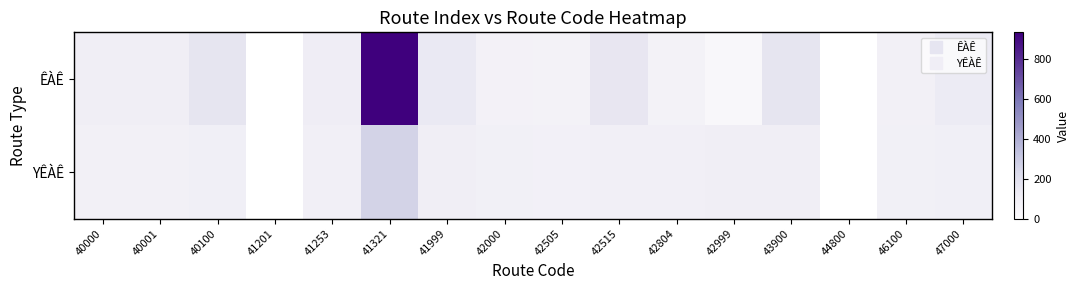

Rank the series by their average value, from lowest to highest.

ÊÀÊ, YÊÀÊ